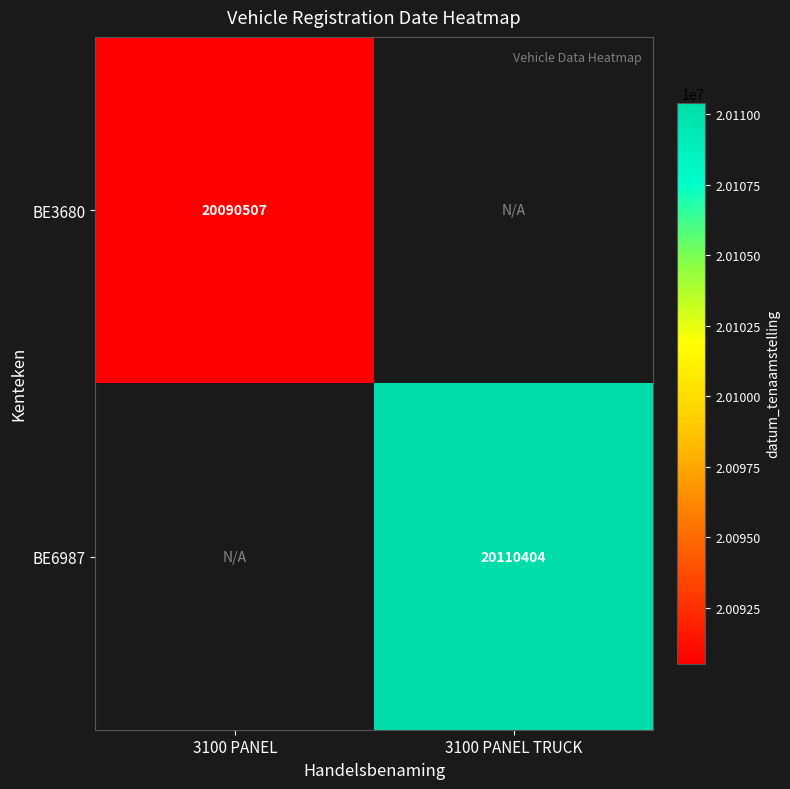

Which label corresponds to the smallest value in the chart?

3100 PANEL